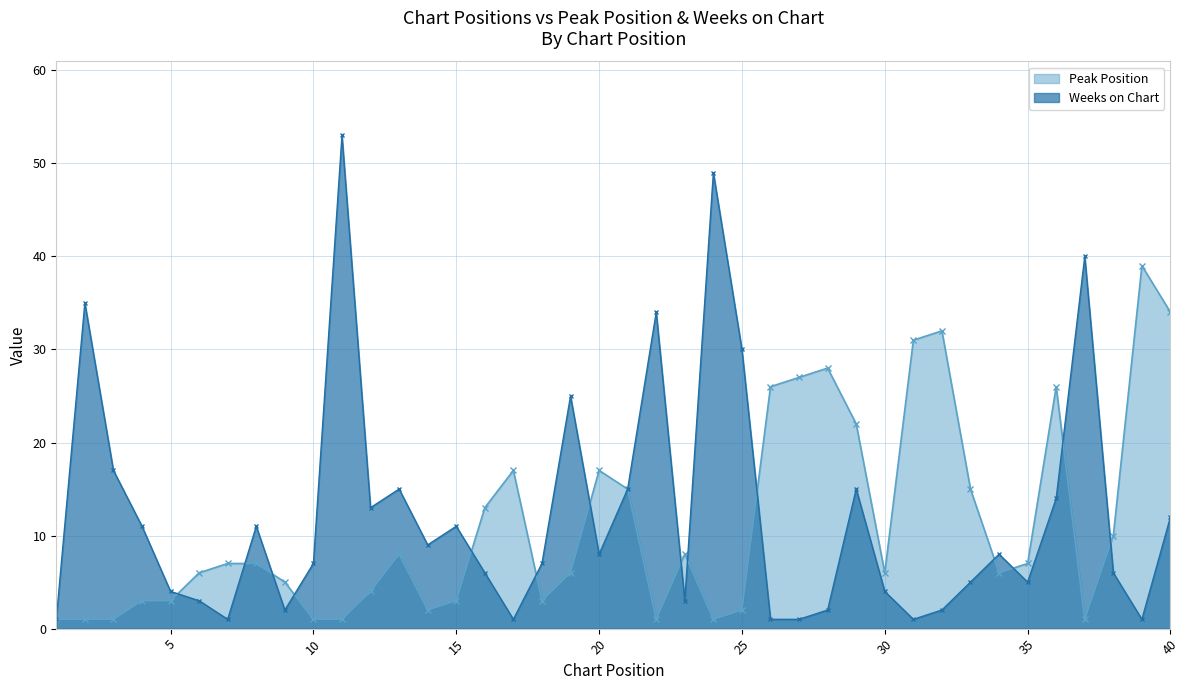

What is the difference between the highest and lowest values at 36?

12